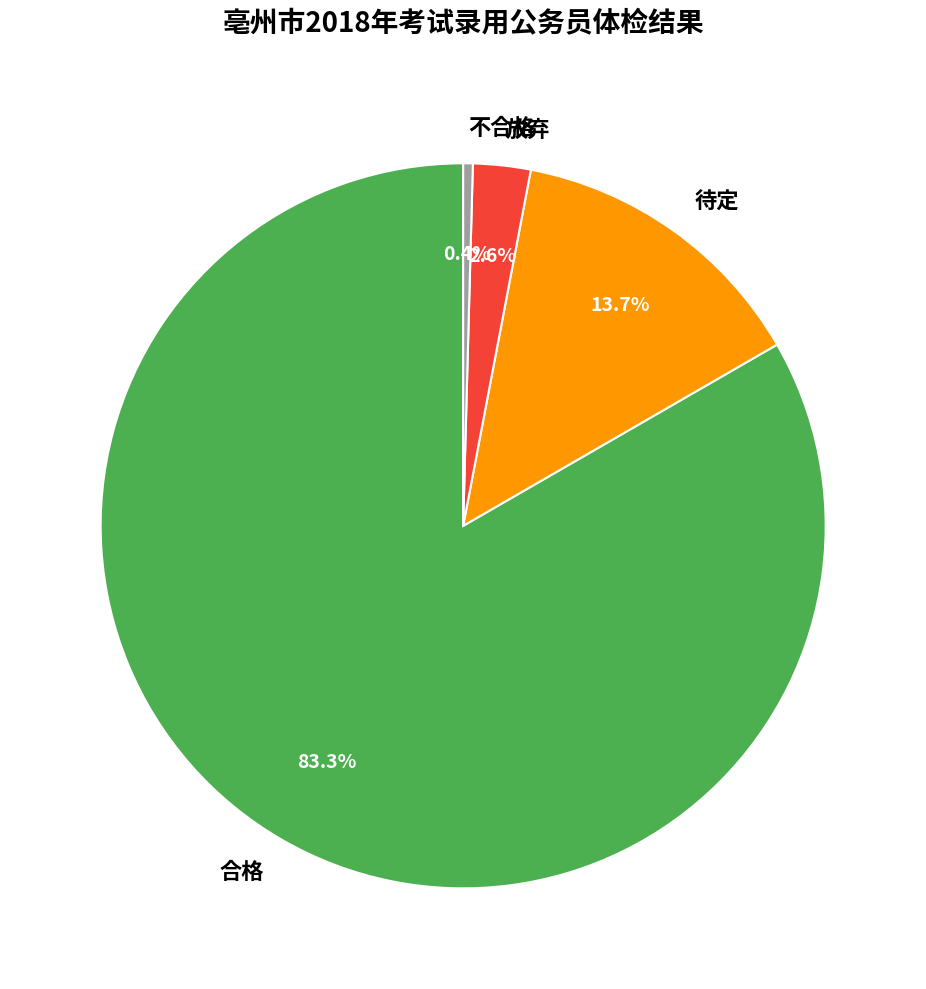

The 合格 slice represents 76% of the pie. True or false?

False